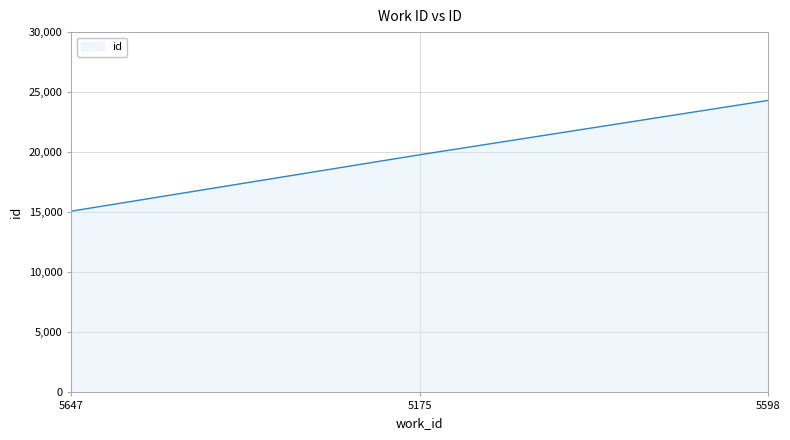

How many values are below 19785?

1